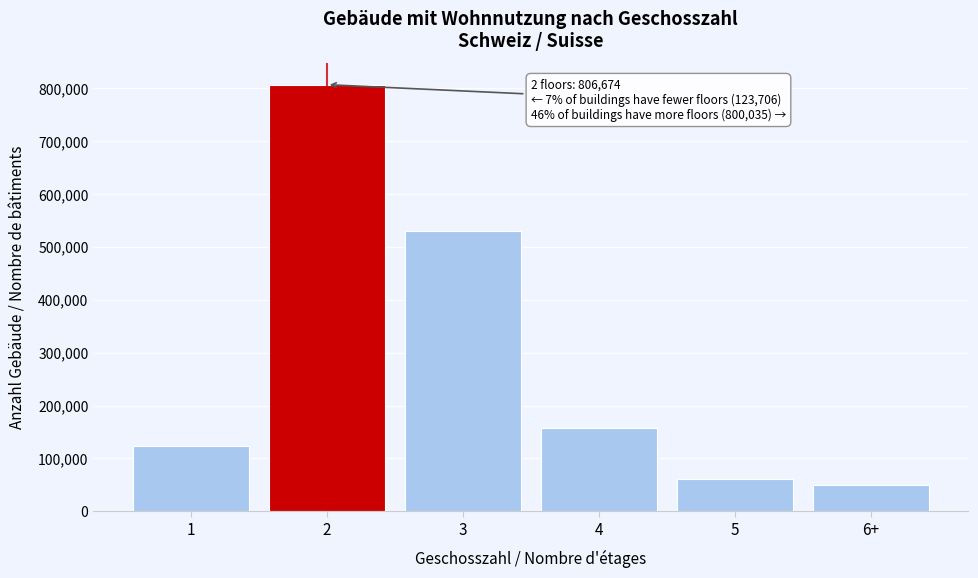

Reading right to left, list all the values displayed in this chart.

6+=50658	5=61468	4=158226	3=529683	2=806674	1=123706